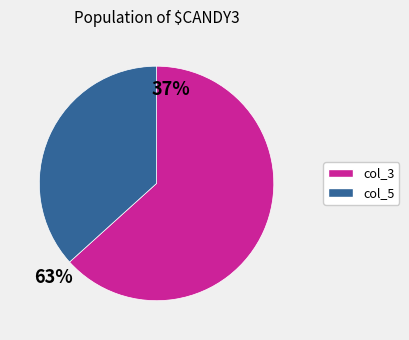

Approximately how many times larger is the value at col_5 compared to col_3?

0.6